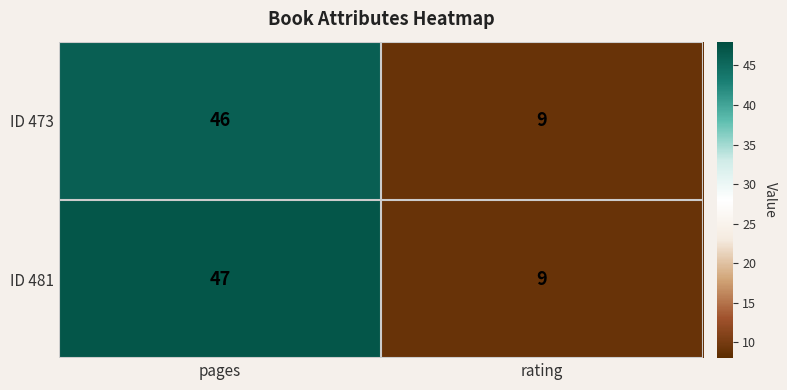

True or false: ID 473 has a value of 9 at rating.

True